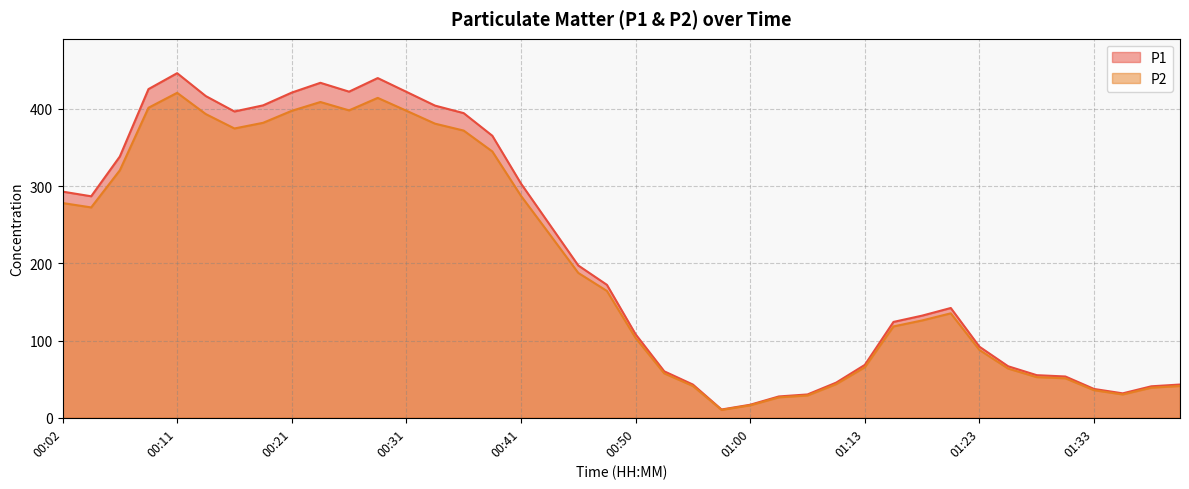

Reading left to right, what are all the values shown in this chart?

P1: 00:02=292.9	00:04=286.8	00:06=338.3	00:09=425.6	00:11=446.2	00:14=416.6	00:16=396.6	00:19=404.6	00:21=421.1	00:24=433.8	00:26=422.3	00:28=439.9	00:31=422.1	00:33=404.2	00:36=394.5	00:38=365.2	00:41=303.3	00:43=250.2	00:45=197.2	00:48=172.1	00:50=108.2	00:53=60.2	00:55=43.0	00:58=10.7	01:00=16.9	01:02=27.6	01:05=30.2	01:11=45.5	01:13=68.5	01:16=124.1	01:18=132.3	01:21=142.2	01:23=92.0	01:26=66.7	01:28=55.2	01:30=53.5	01:33=37.3	01:35=31.6	01:38=40.8	01:40=43.1
P2: 00:02=278.1	00:04=272.4	00:06=320.5	00:09=401.5	00:11=420.8	00:14=393.3	00:16=374.6	00:19=382.0	00:21=397.5	00:24=408.9	00:26=398.1	00:28=414.2	00:31=397.6	00:33=380.9	00:36=371.9	00:38=344.9	00:41=287.4	00:43=237.6	00:45=187.6	00:48=164.2	00:50=103.4	00:53=57.5	00:55=41.2	00:58=10.2	01:00=16.2	01:02=26.5	01:05=28.9	01:11=43.6	01:13=65.5	01:16=118.3	01:18=126.0	01:21=135.3	01:23=87.8	01:26=63.8	01:28=52.6	01:30=51.1	01:33=35.7	01:35=30.2	01:38=39.0	01:40=41.2